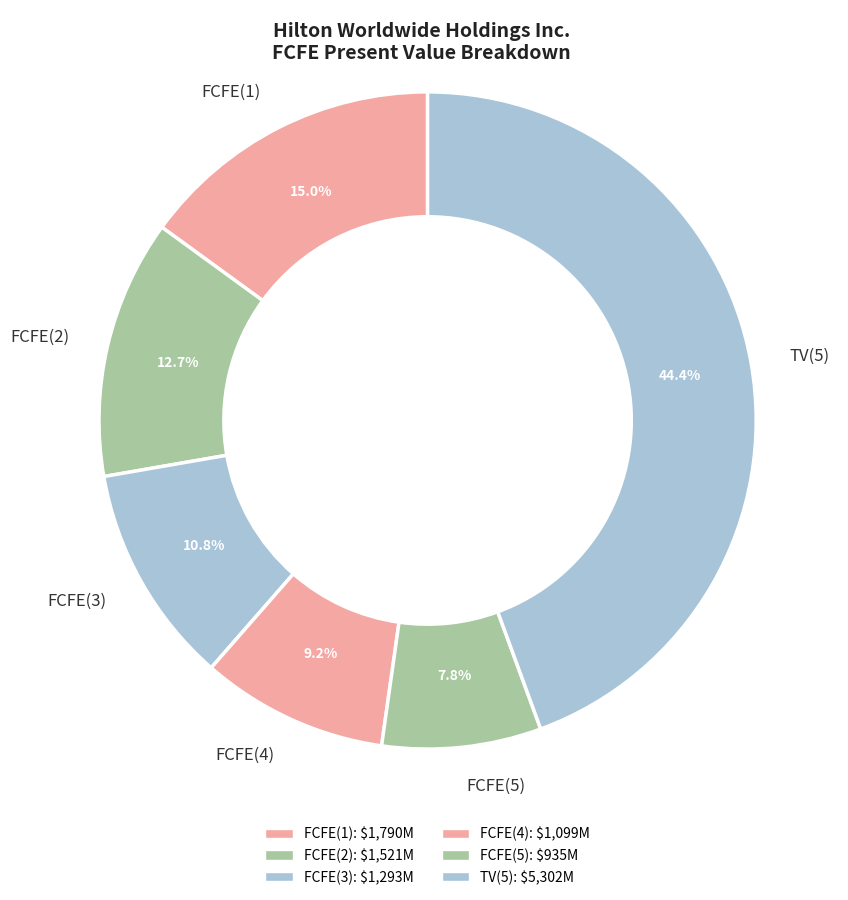

How many segments does this pie chart have?

6